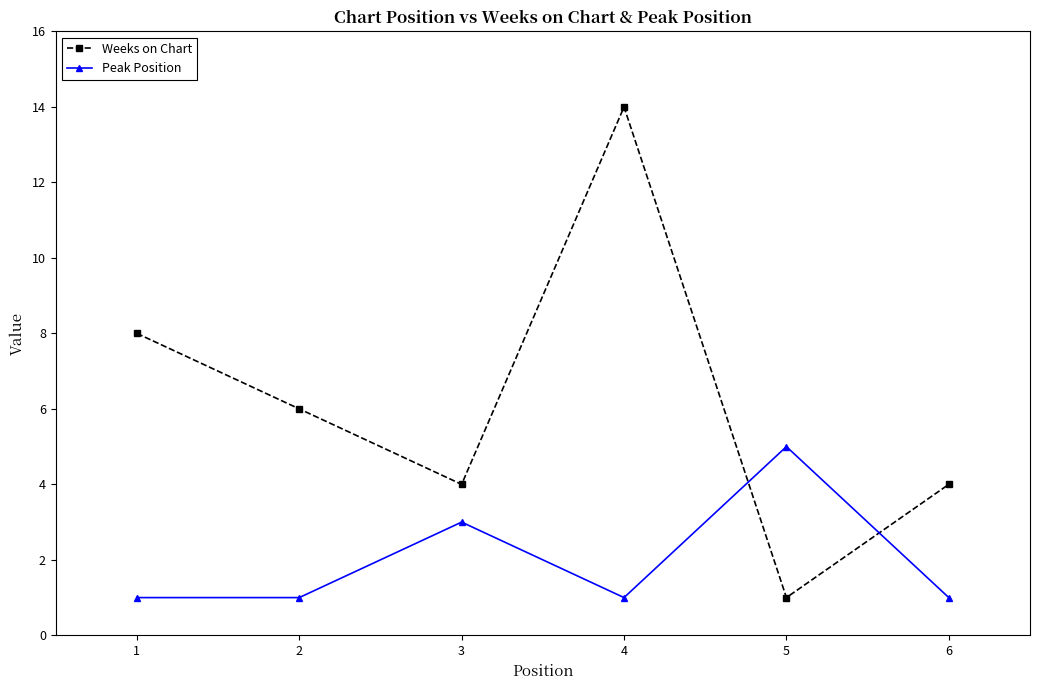

What is the difference between the maximum and minimum values in the Weeks on Chart series?

13